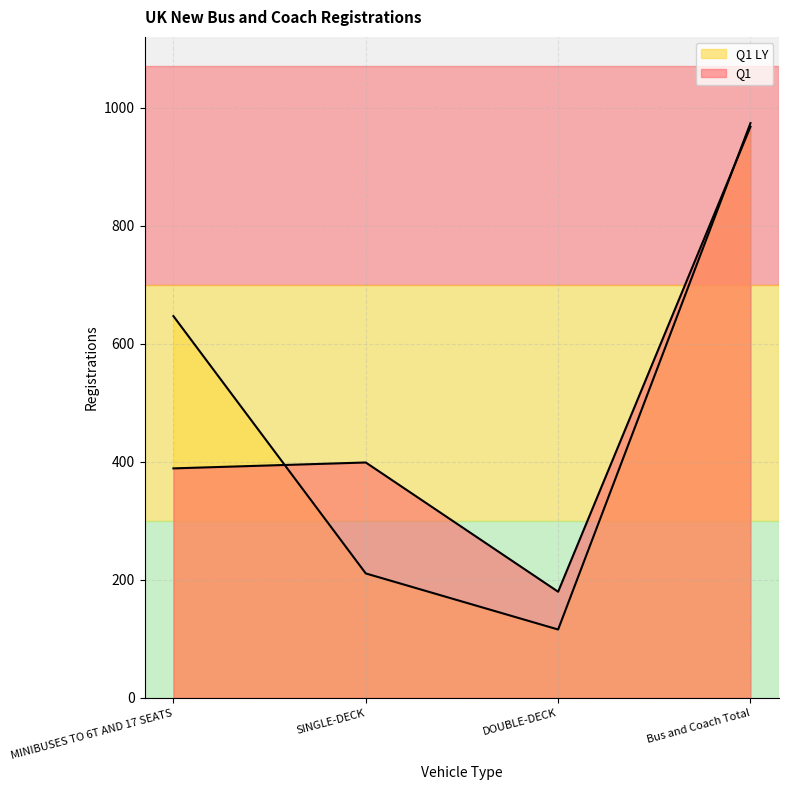

How many data points in Q1 are less than 399?

2